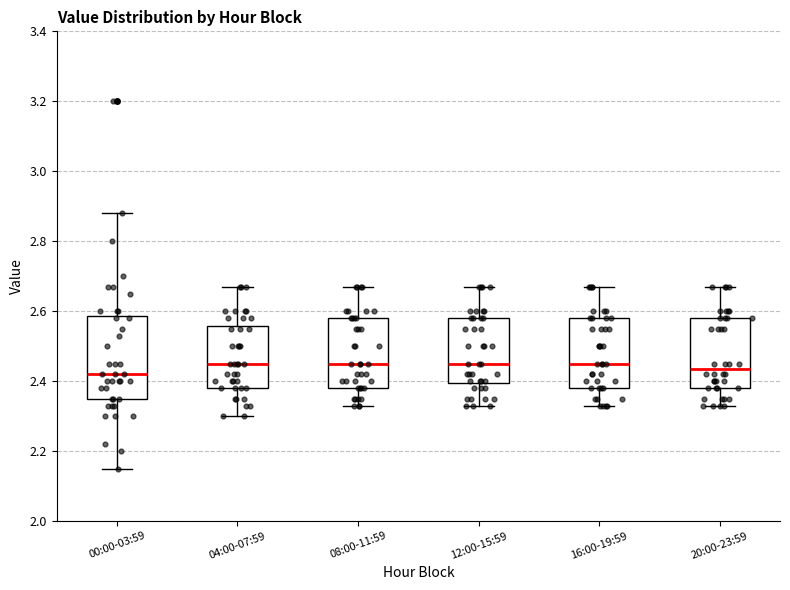

Where does the median line of the box for 08:00-11:59 sit on the y-axis? The values are not printed on the chart, so give them approximately, as read against the axis.

2.46